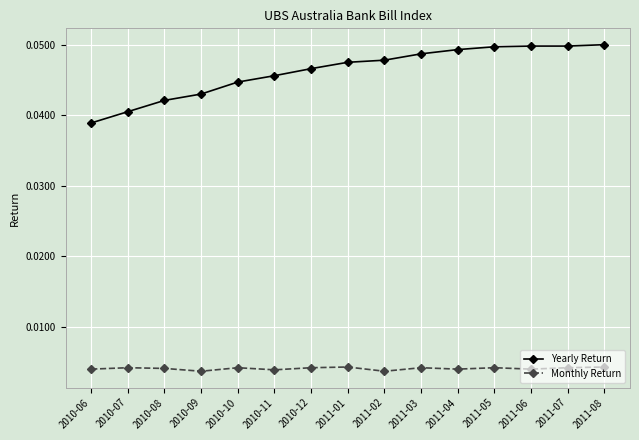

How many lines are shown in the chart?

2